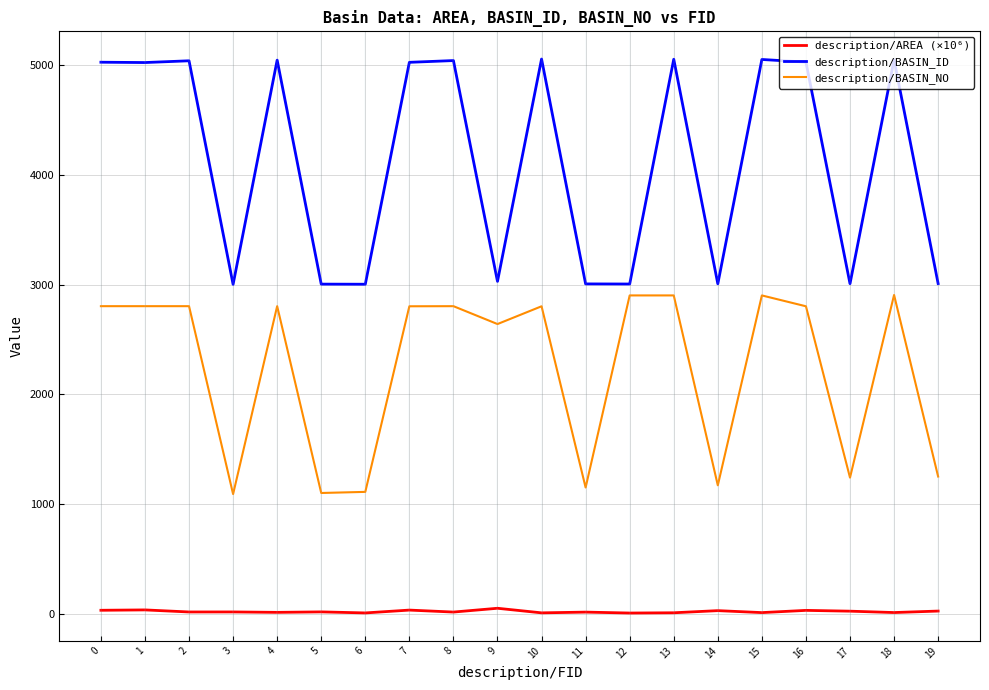

Is the value of description/AREA (×10⁶) at 14 greater than the value of description/BASIN_ID at 15?

No